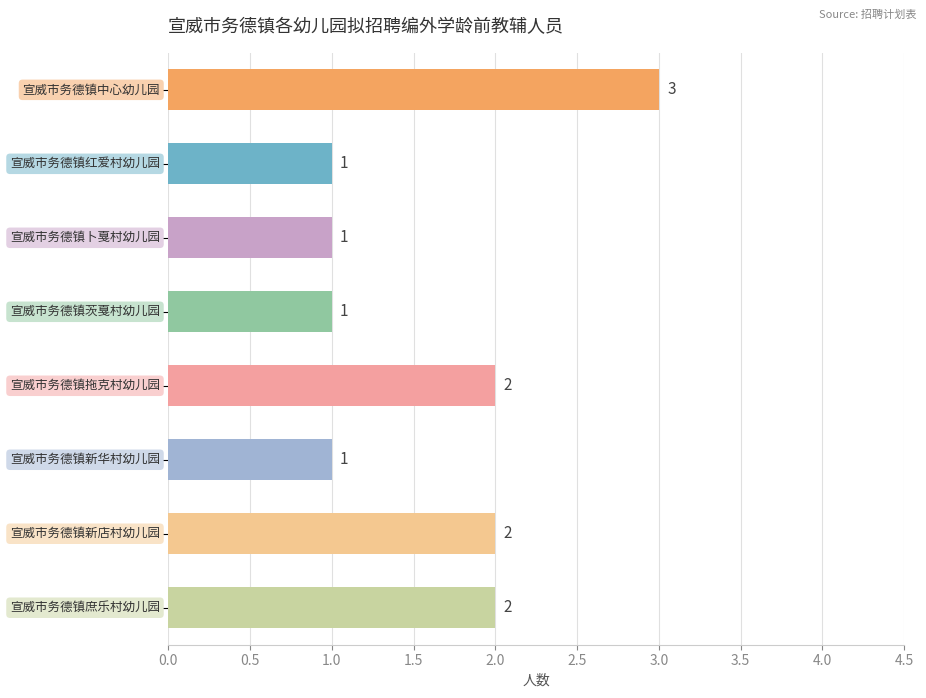

Reading top to bottom, extract all data points from this chart.

3	1	1	1	2	1	2	2